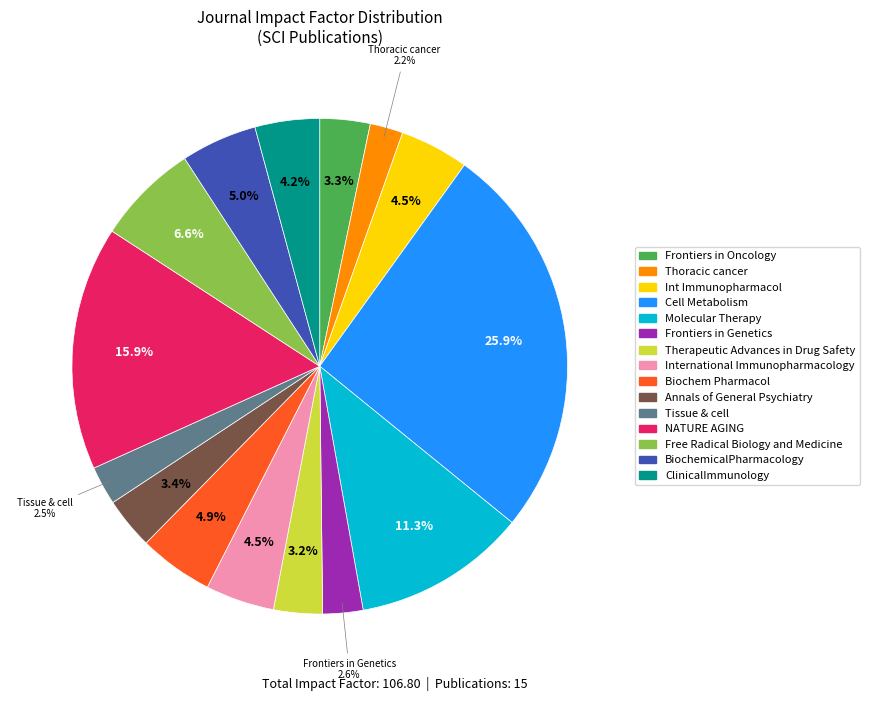

Combined, what portion of the pie is ClinicalImmunology and Frontiers in Genetics?

6.8%